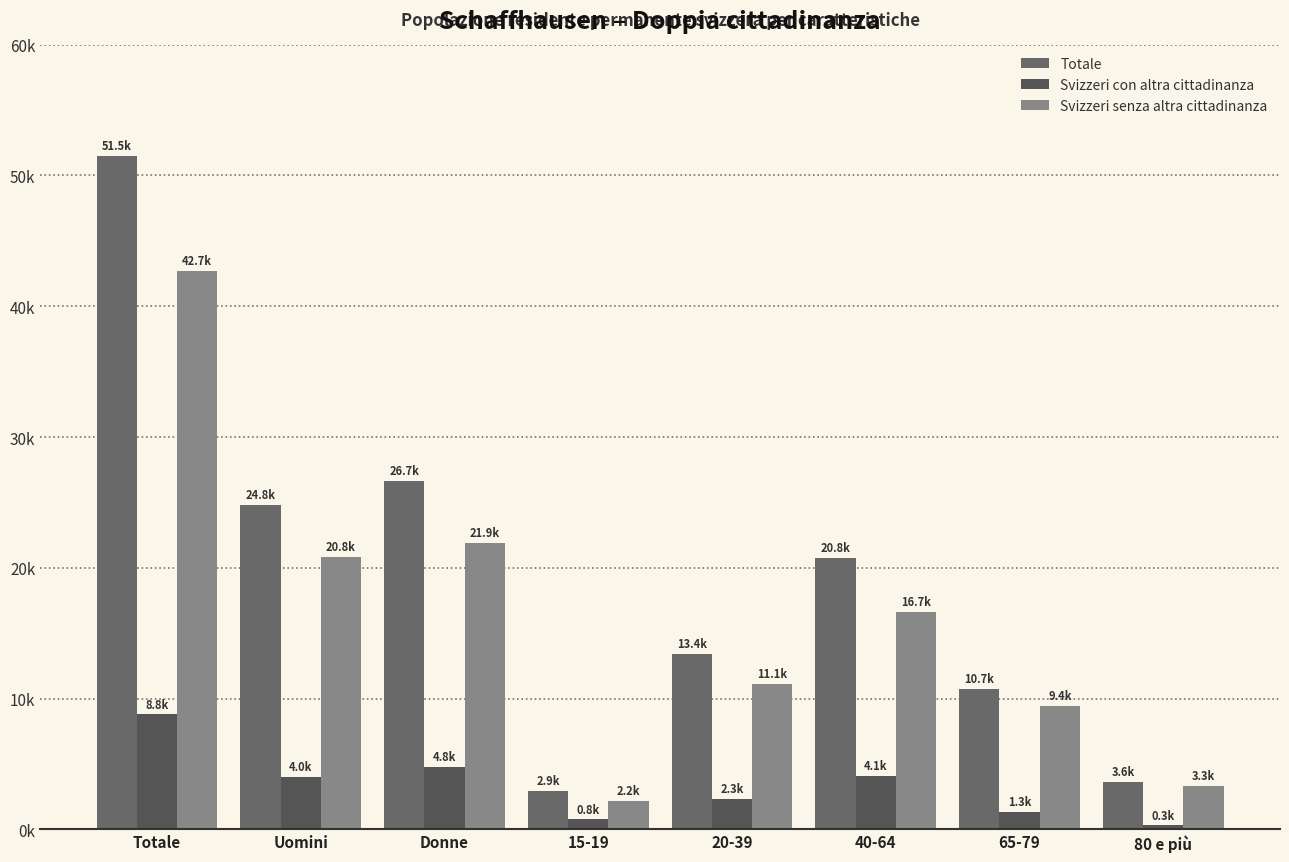

What is the total value across all series at Donne?

53318.0